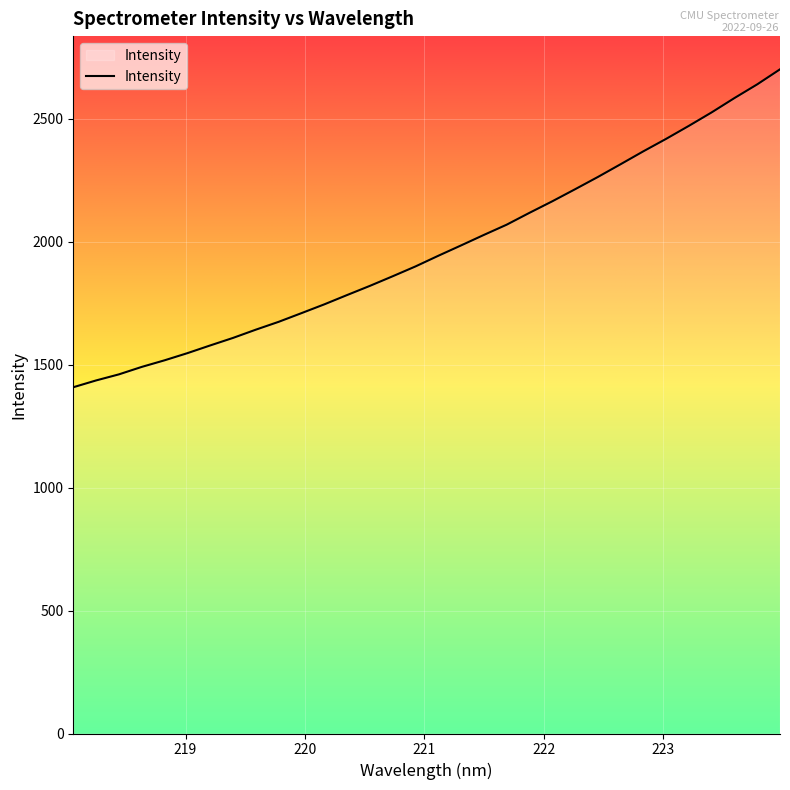

How many lines are shown in the chart?

1